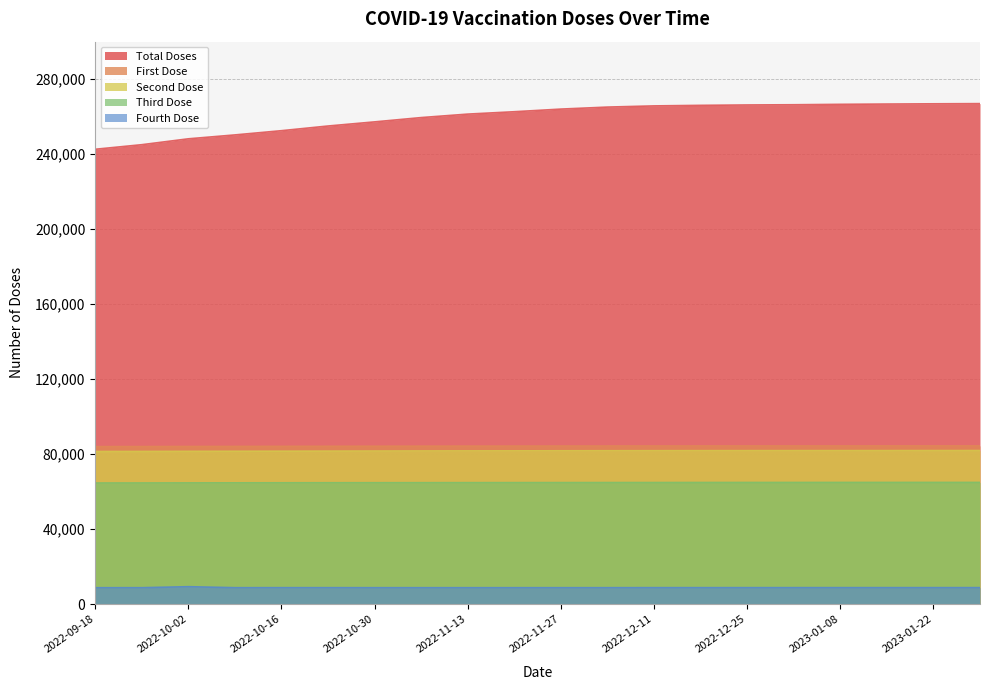

Which series has the largest range (max minus min)?

Total Doses